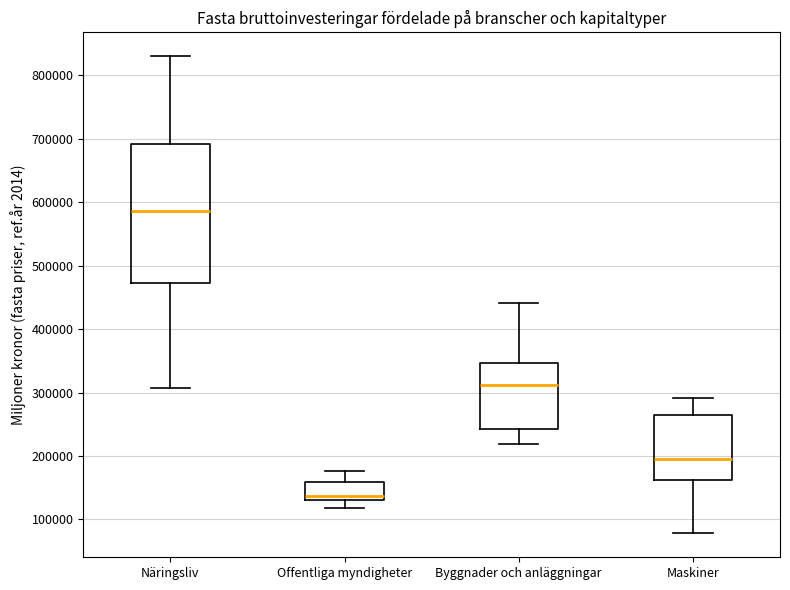

Comparing the boxes themselves (not the whiskers), which one is the tallest?

Näringsliv